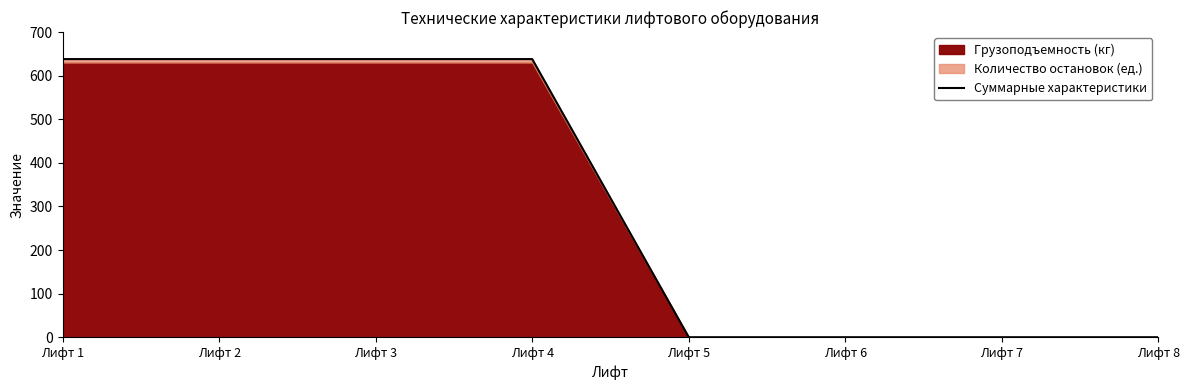

Which has a higher value, Лифт 4 or Лифт 1?

Лифт 4